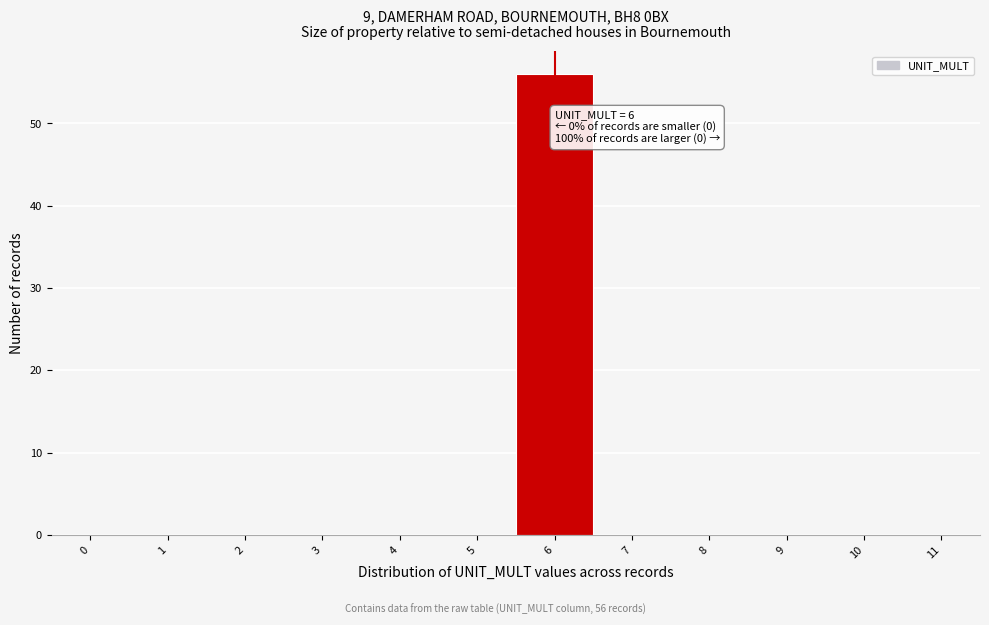

Reading left to right, what are all the values shown in this chart?

0=0	1=0	2=0	3=0	4=0	5=0	6=56	7=0	8=0	9=0	10=0	11=0